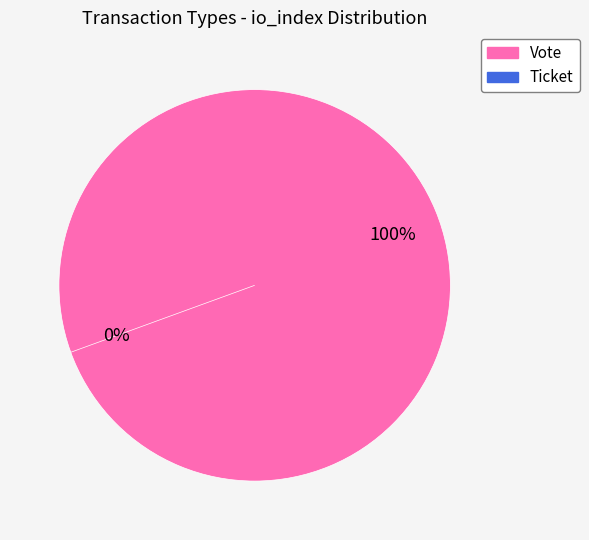

The Vote (io_index=1) slice represents 99% of the pie. True or false?

False